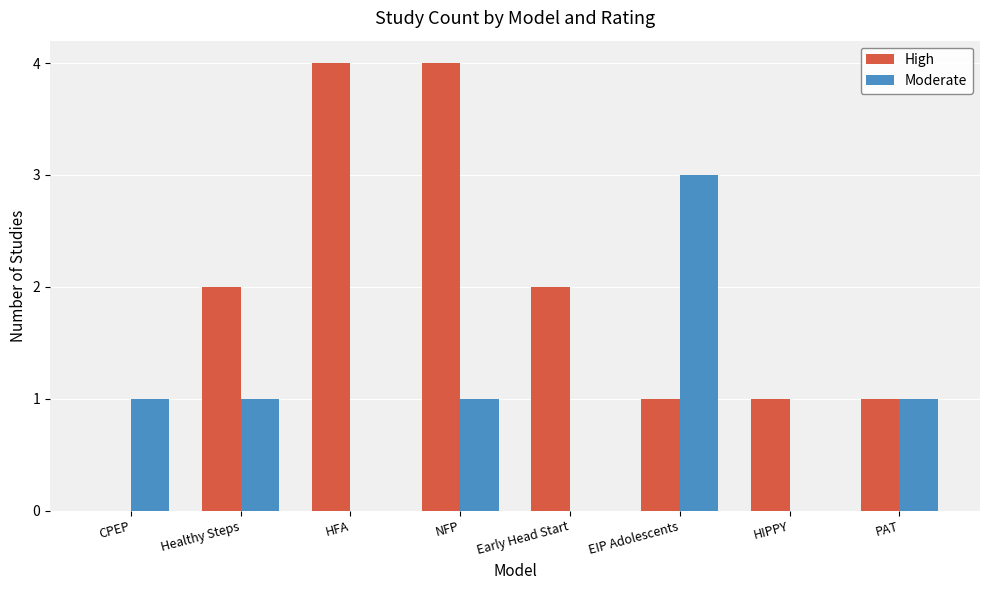

What is the sum of all High values?

15